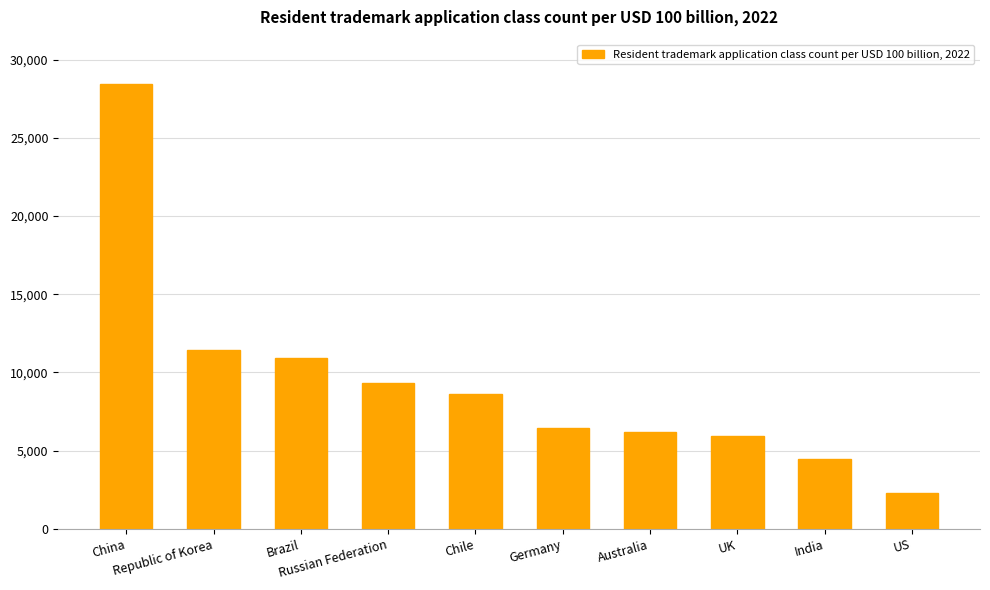

What is the smallest value displayed?

2292